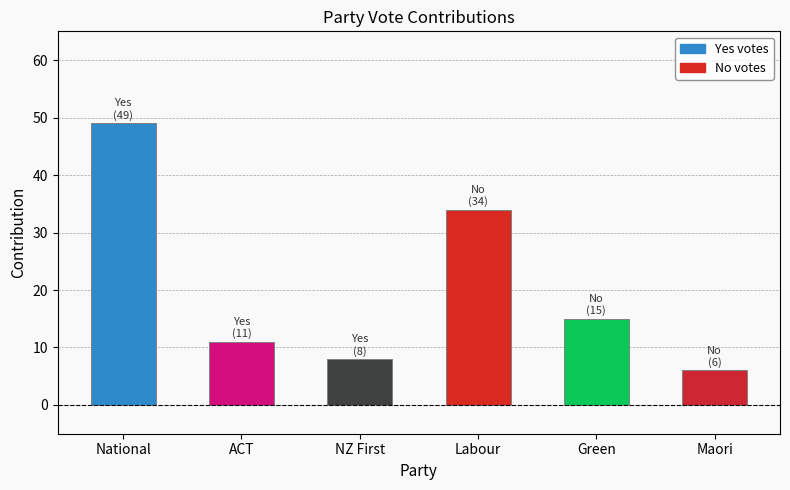

At which label does Yes first exceed 11?

National